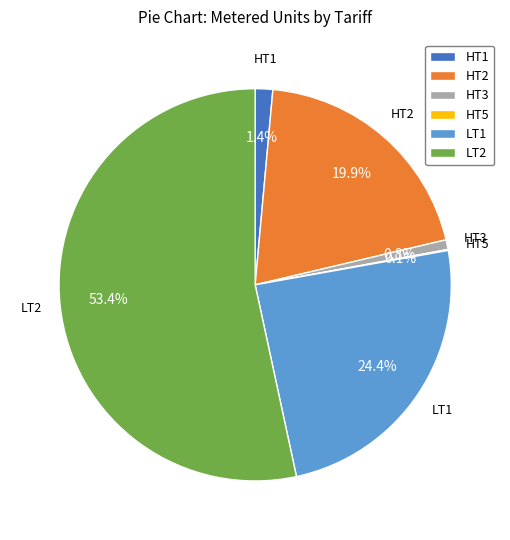

Which category has the biggest portion of the pie?

LT2